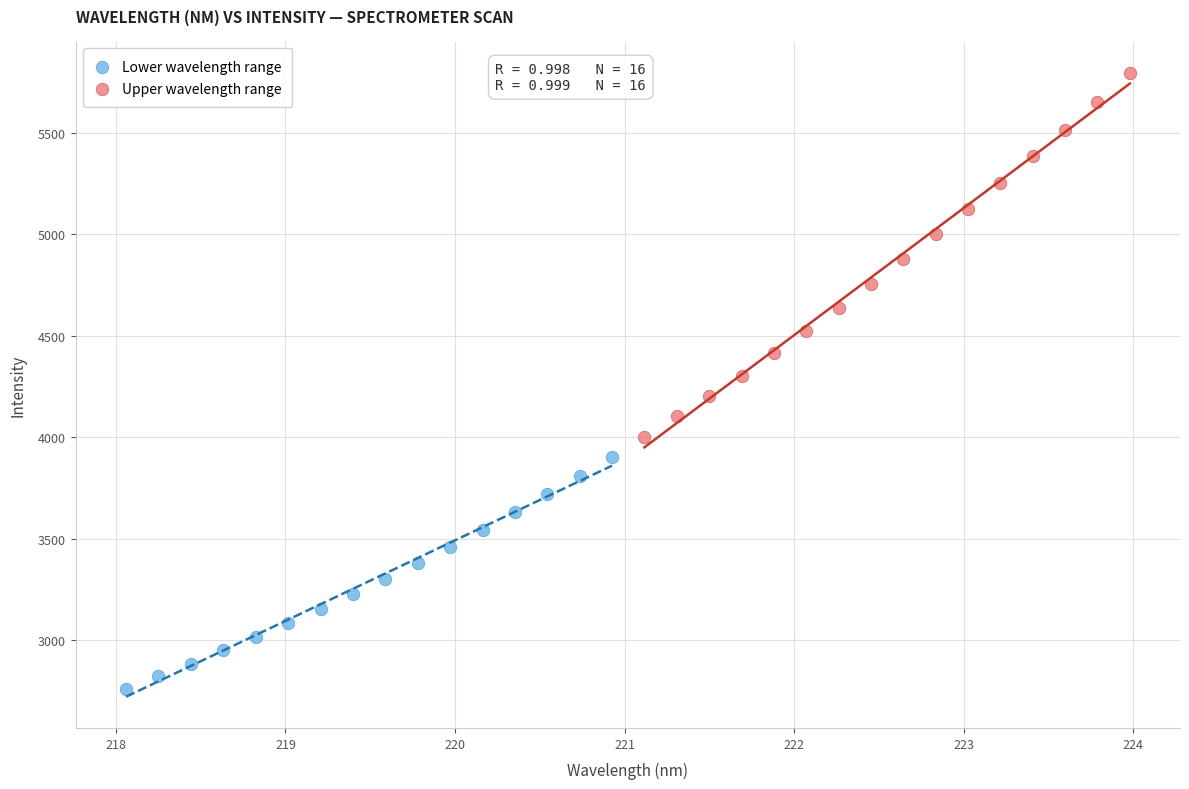

Which series has the largest Y range (max minus min)?

Upper wavelength range